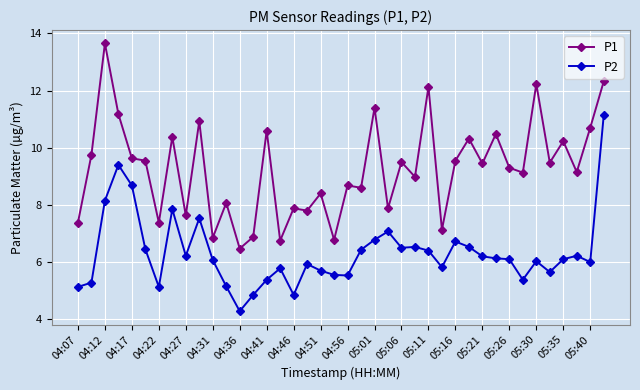

What is the greatest value displayed?

13.7